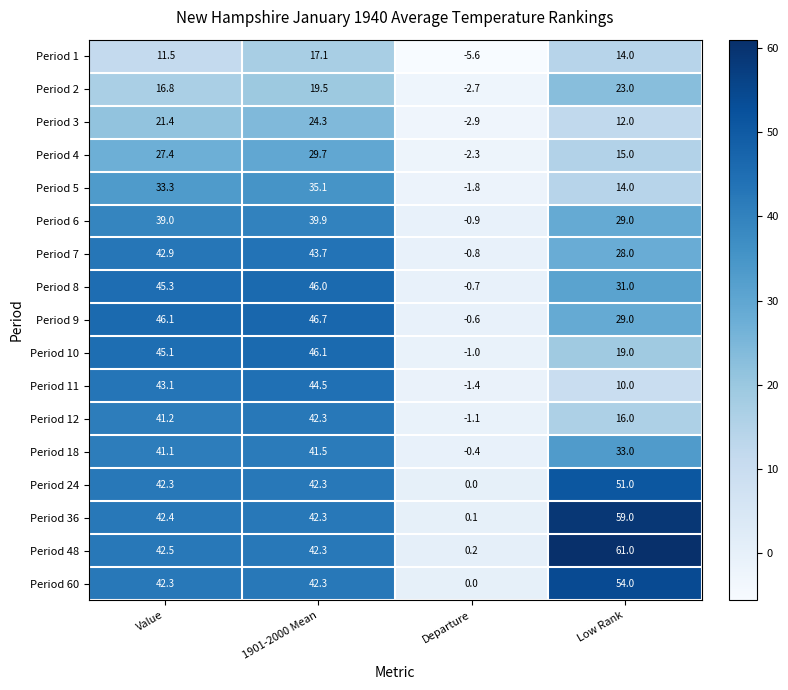

How many positive values does the Period 24 series have?

3